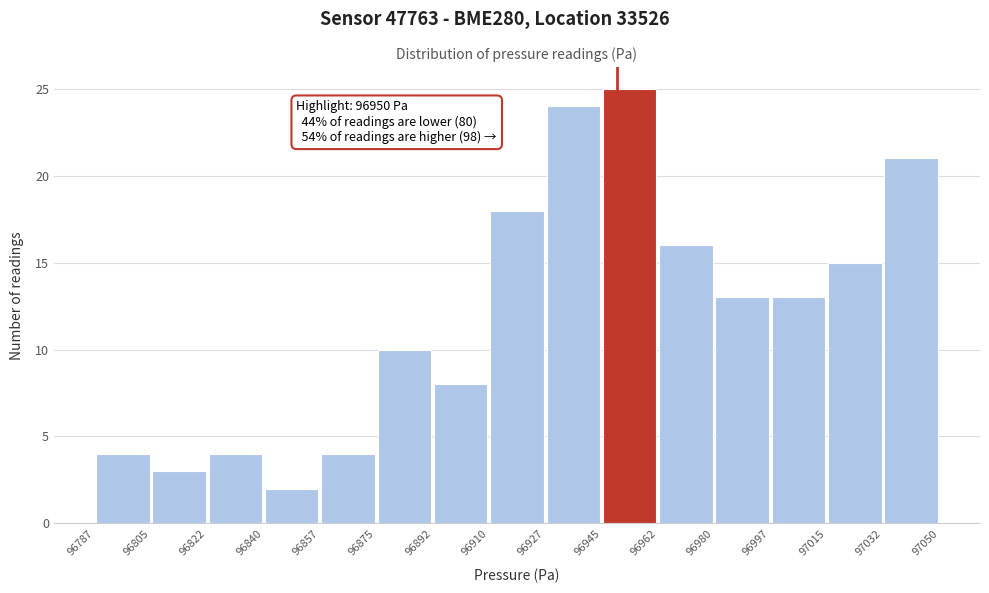

Over which range of the x-axis is the bar tallest?

96945 to 96962